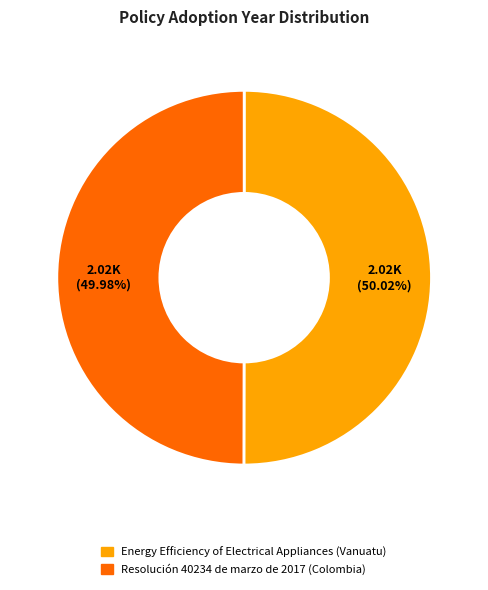

What portion of the pie excludes Energy Efficiency of Electrical Appliances (Vanuatu)?

50.0%